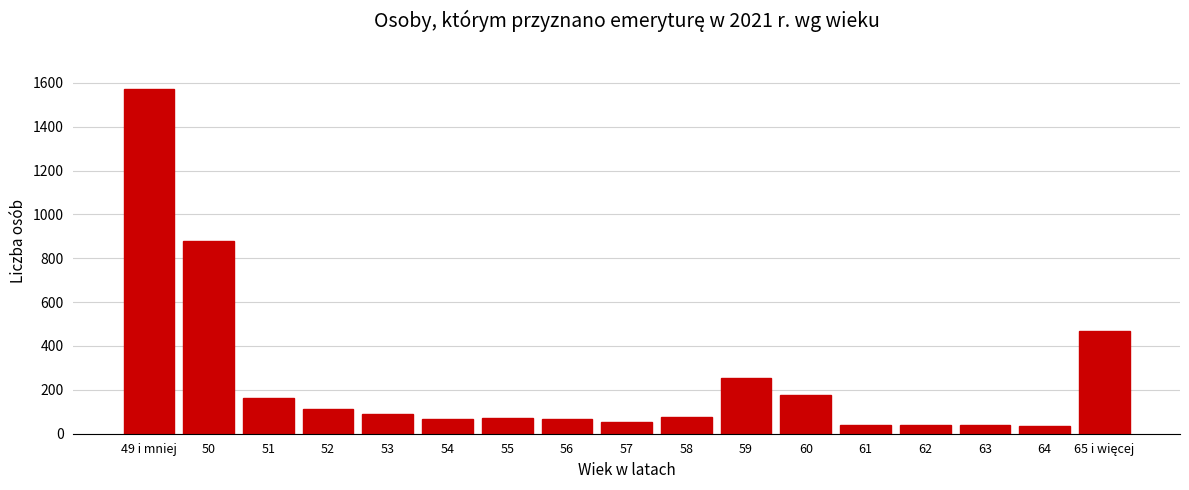

Which label corresponds to the largest value in the chart?

49 i mniej